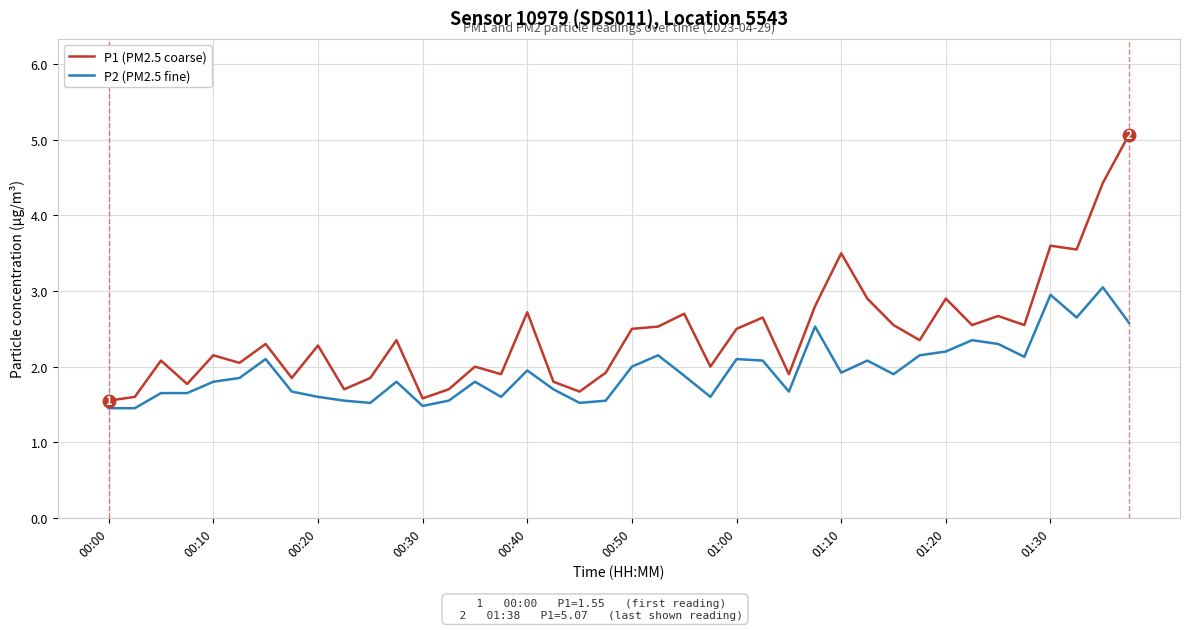

Rank the series by their average value, from highest to lowest.

P1 (PM2.5 coarse), P2 (PM2.5 fine)